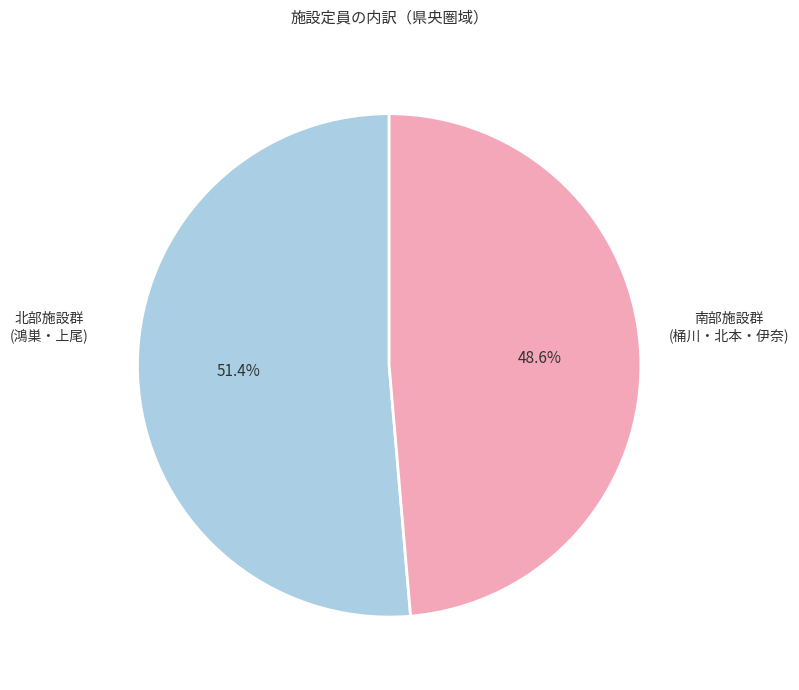

To the nearest percent, what is the average slice percentage?

50%